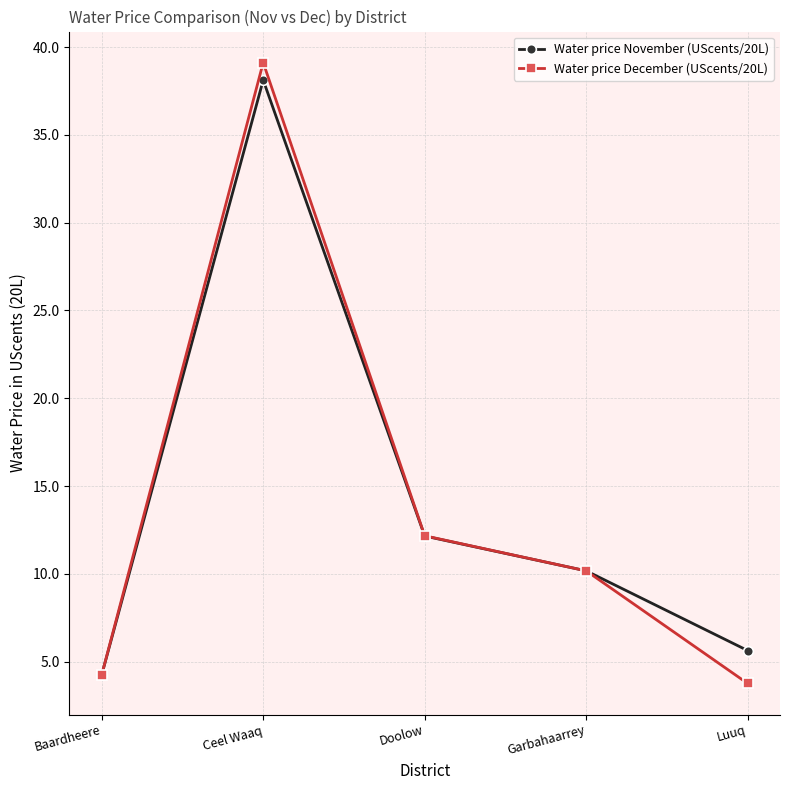

Which series changed the most between Ceel Waaq and Doolow?

Water price December (UScents/20L)